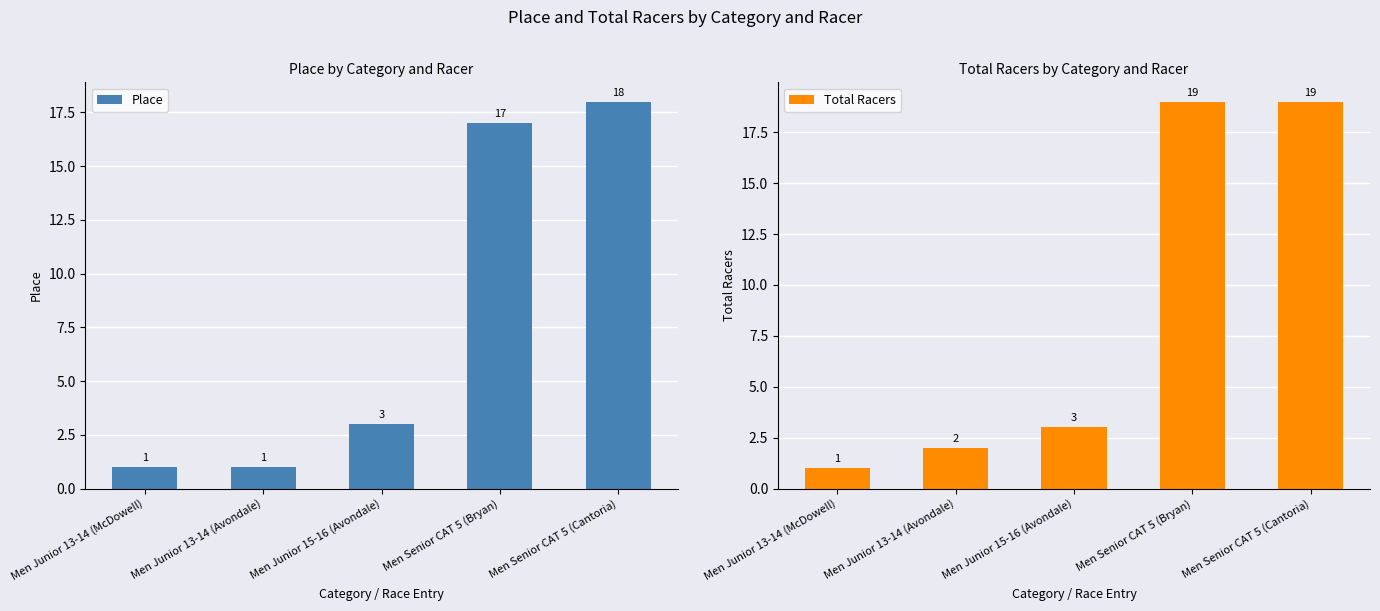

Which category has the lowest value across all series?

Men Junior 13-14 (McDowell)